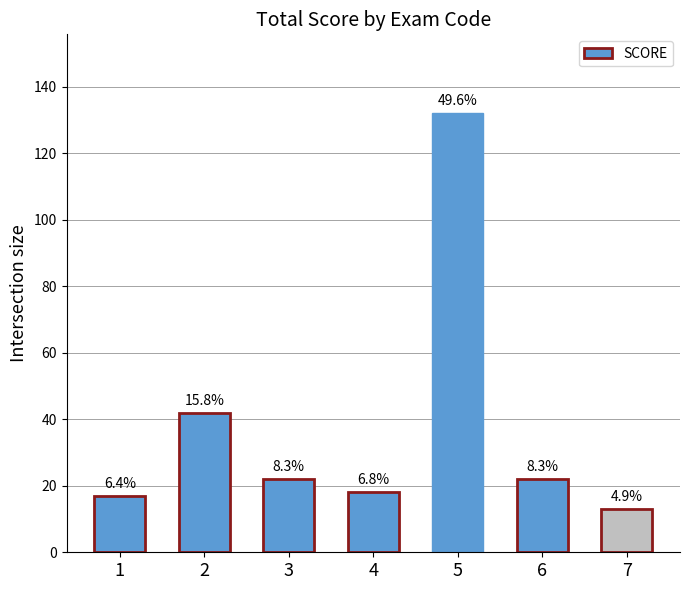

What is the average value?

38